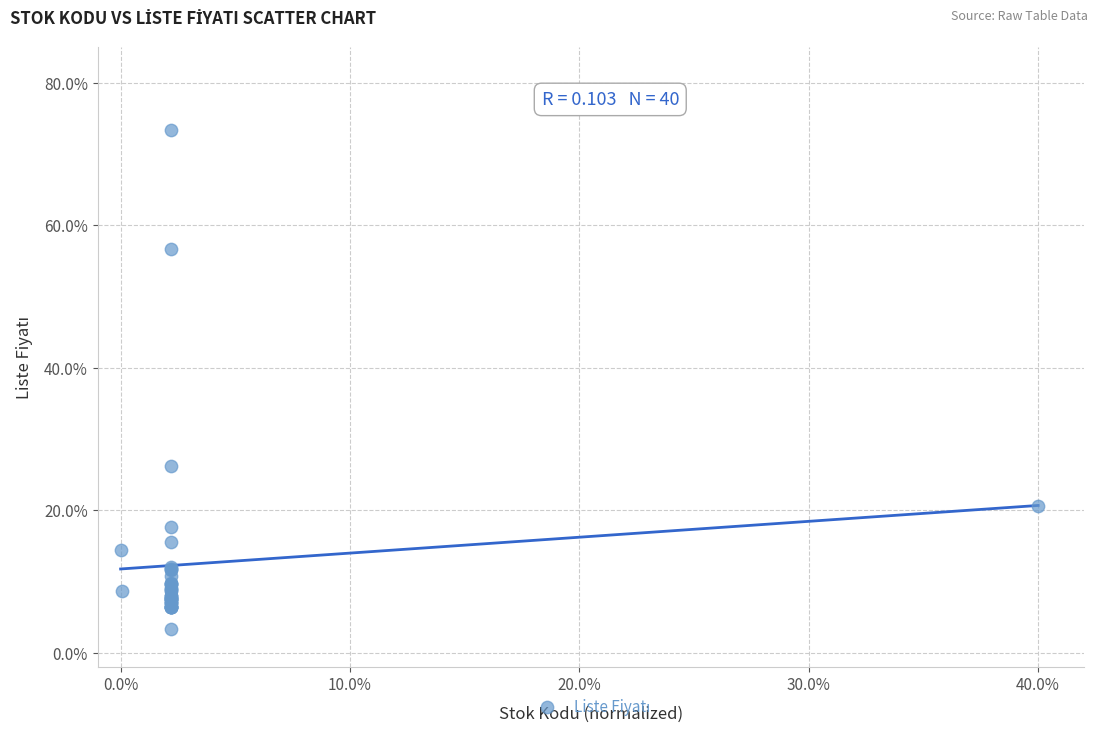

What Y value in the scatter plot is closest to 38?

26.2